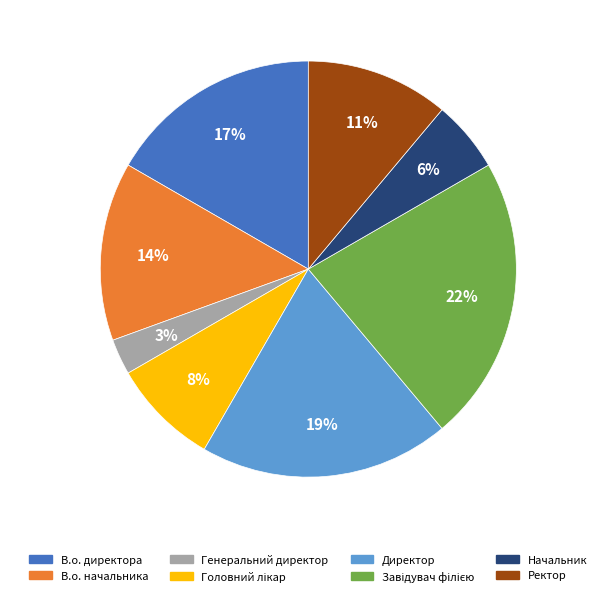

To the nearest percent, what portion does Директор represent?

19%